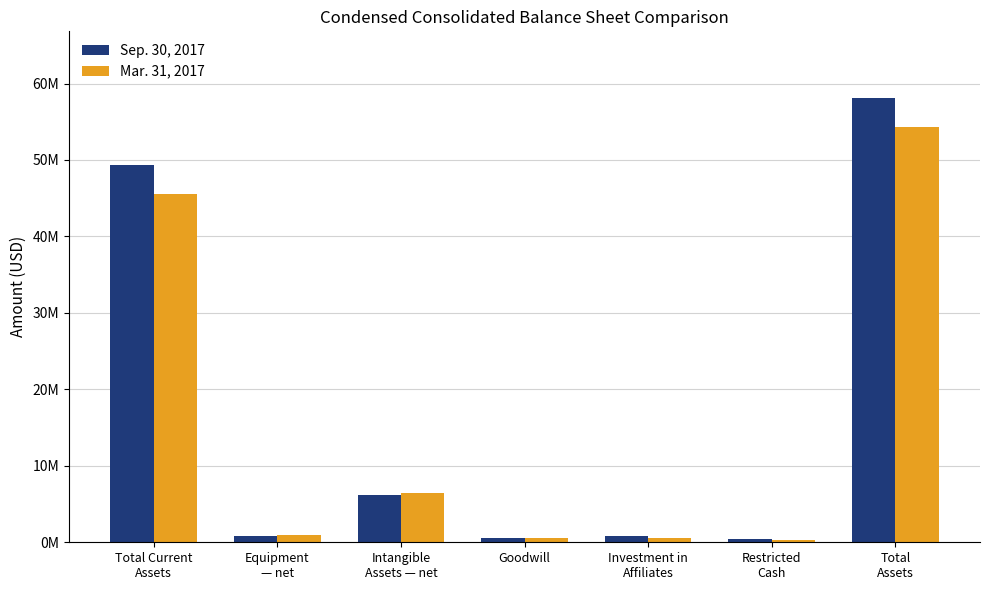

At Restricted
Cash, list the series in order from largest to smallest.

Sep. 30, 2017, Mar. 31, 2017